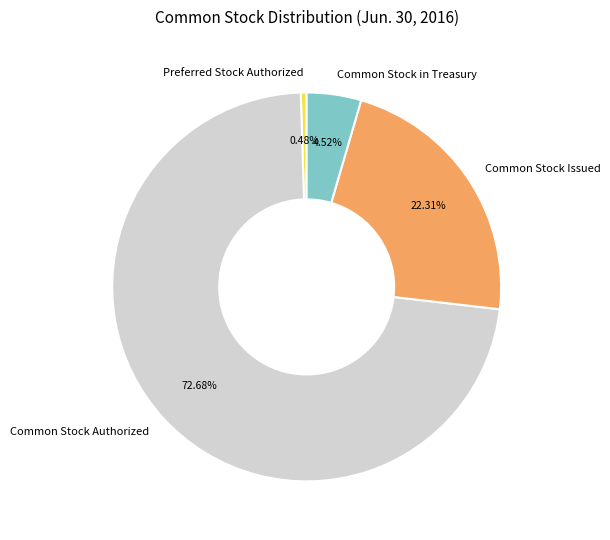

True or false: Common Stock Issued accounts for 22% of the total.

True